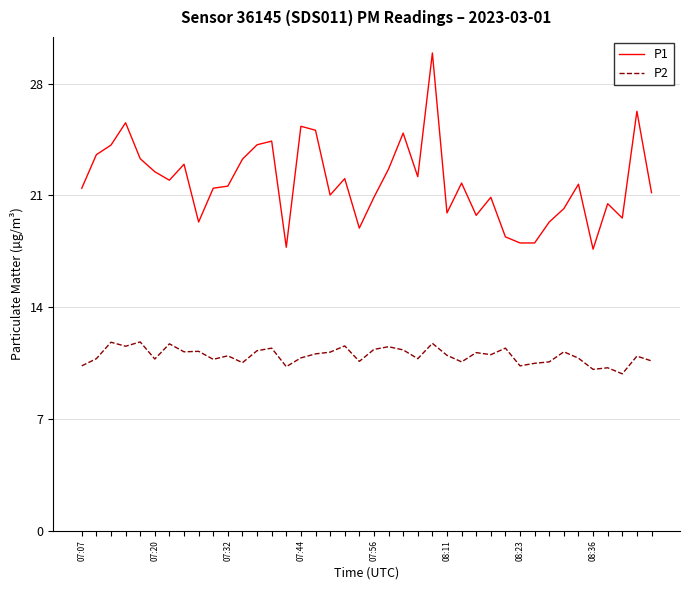

Rank the series by their average value, from lowest to highest.

P2, P1